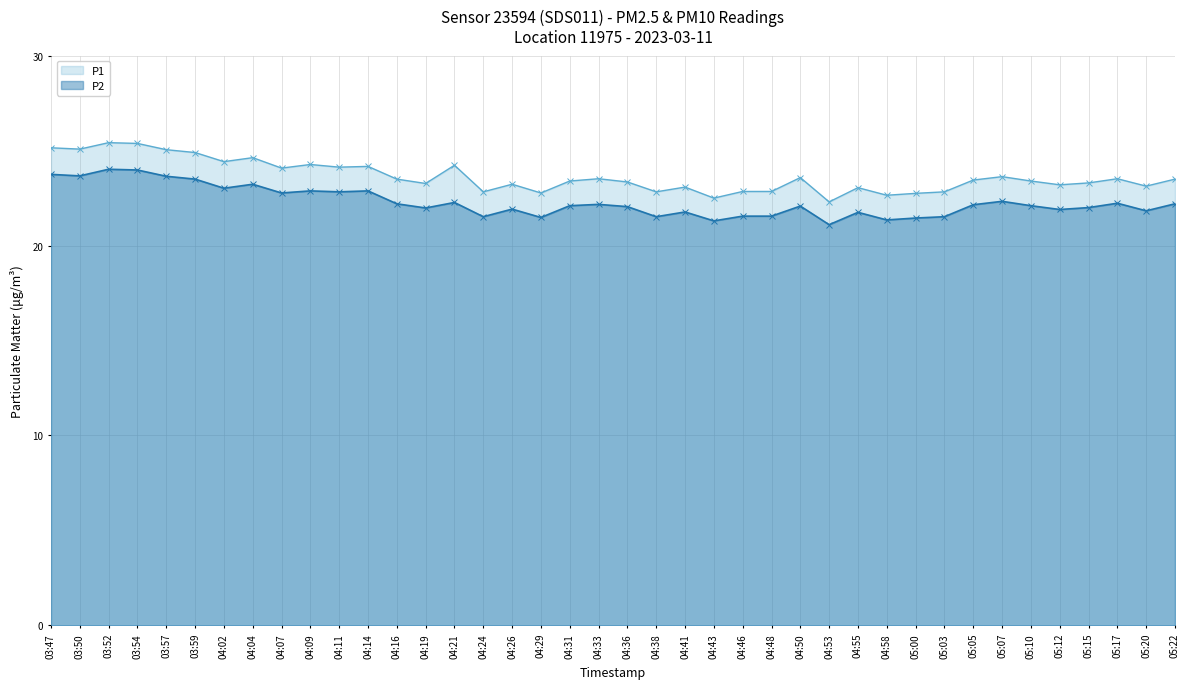

What is the difference between the P2 values at 04:33 and 04:41?

0.4